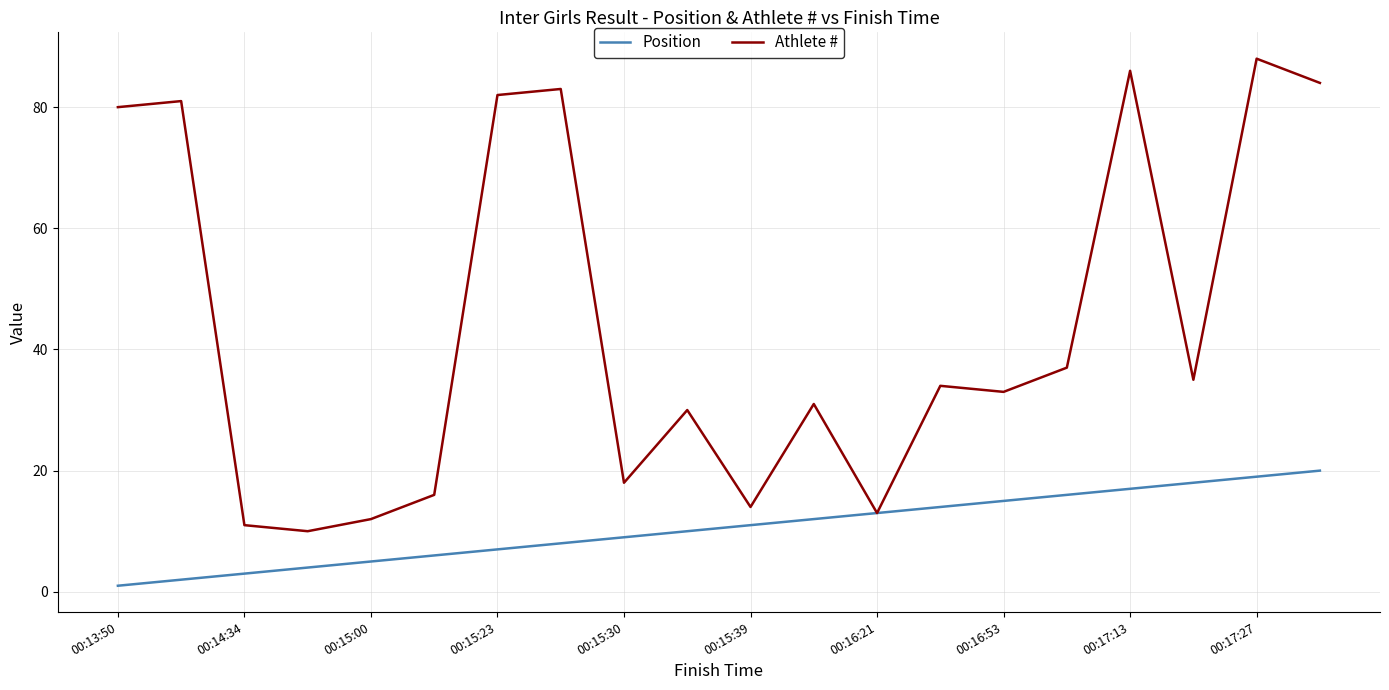

Which series has the largest range (max minus min)?

Athlete #